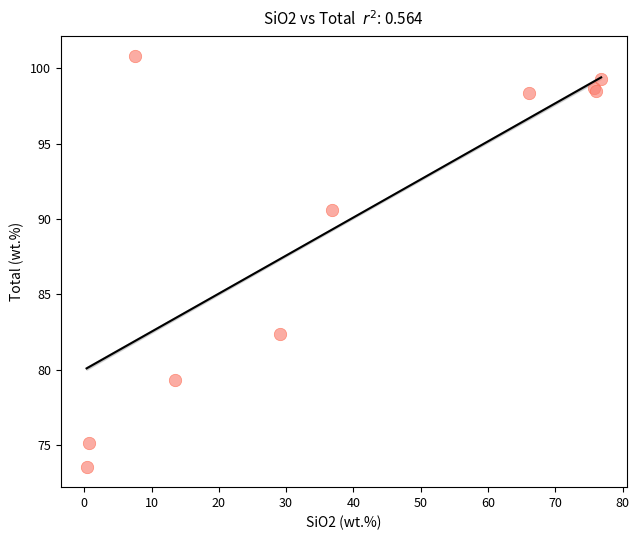

What Y value in the scatter plot is closest to 87?

90.6